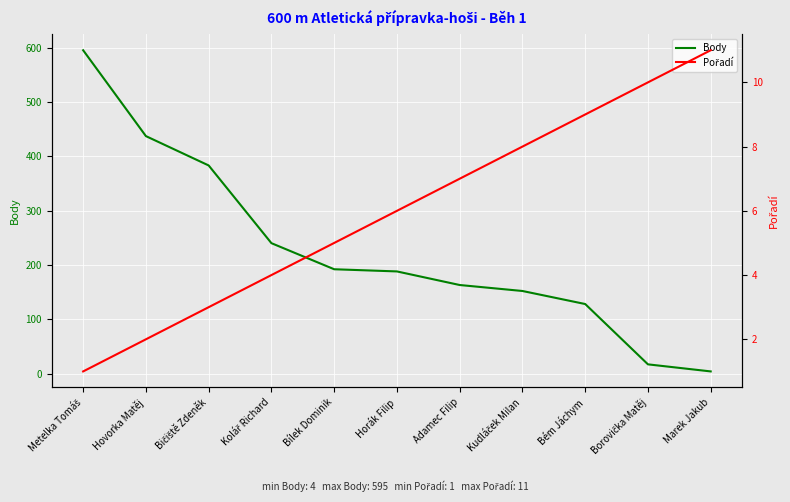

True or false: Body and Pořadí intersect in this chart.

True